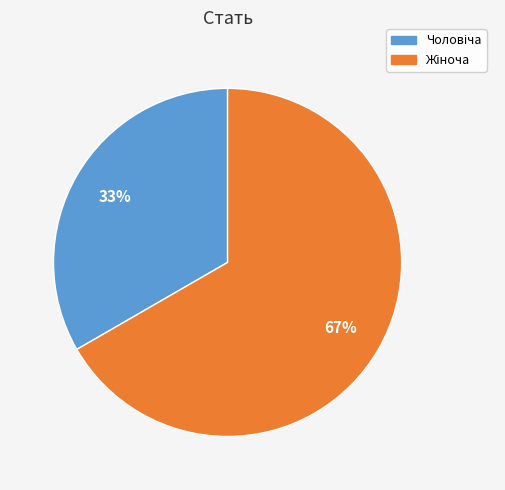

To the nearest percent, what is the average slice percentage?

50%